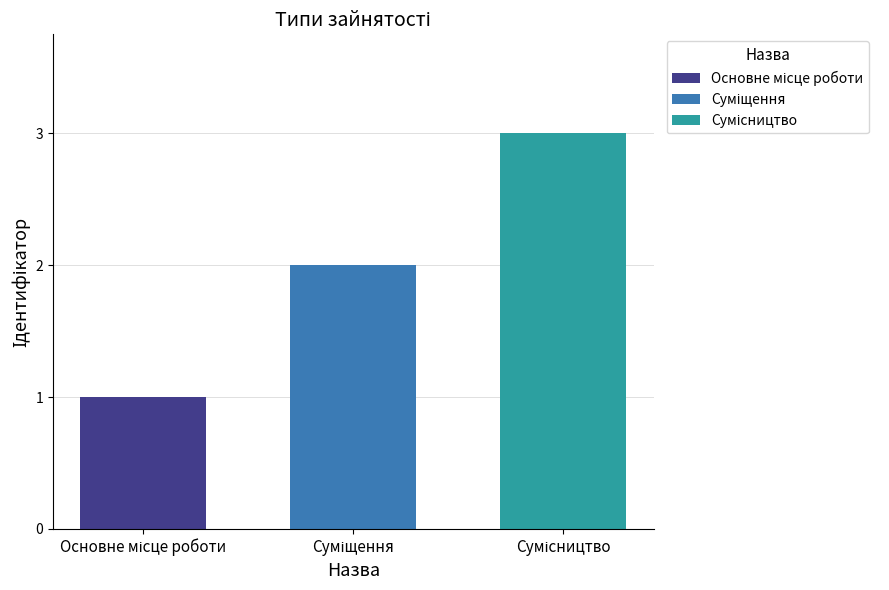

How many series are shown in this chart?

3